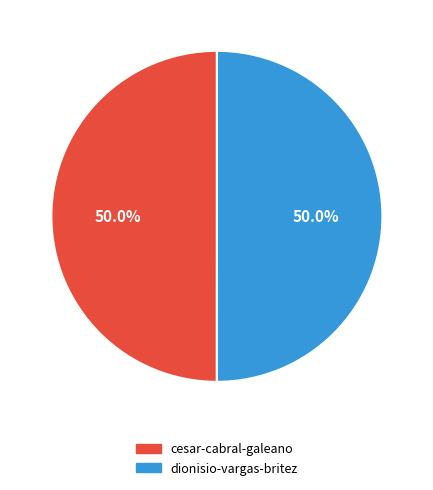

Is it true that cesar-cabral-galeano is 63% of the pie?

False